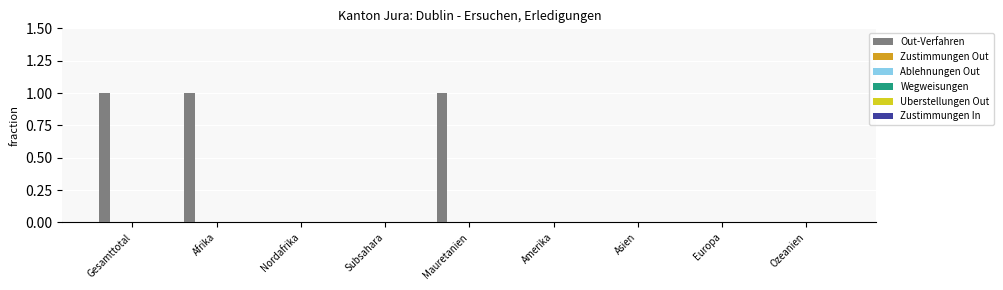

What is the sum of all values?

3